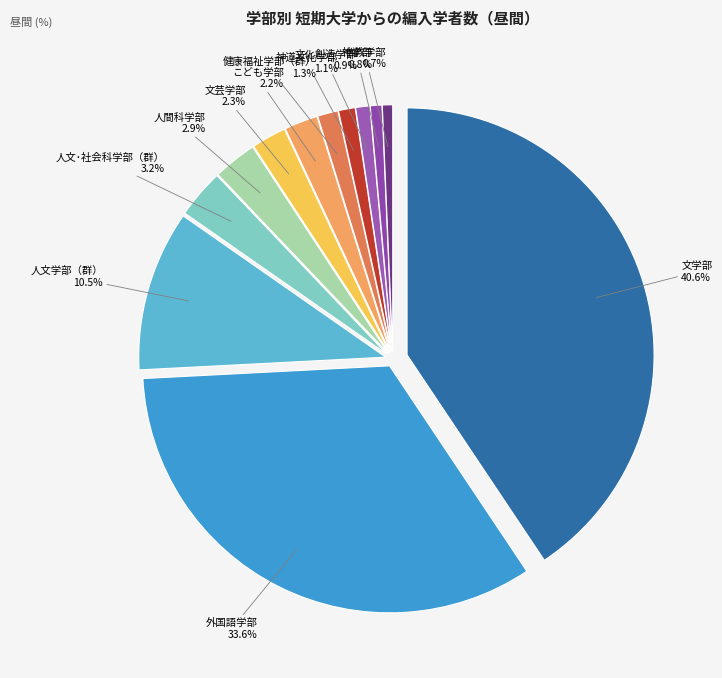

Does 神学部 represent more than half of the total?

No